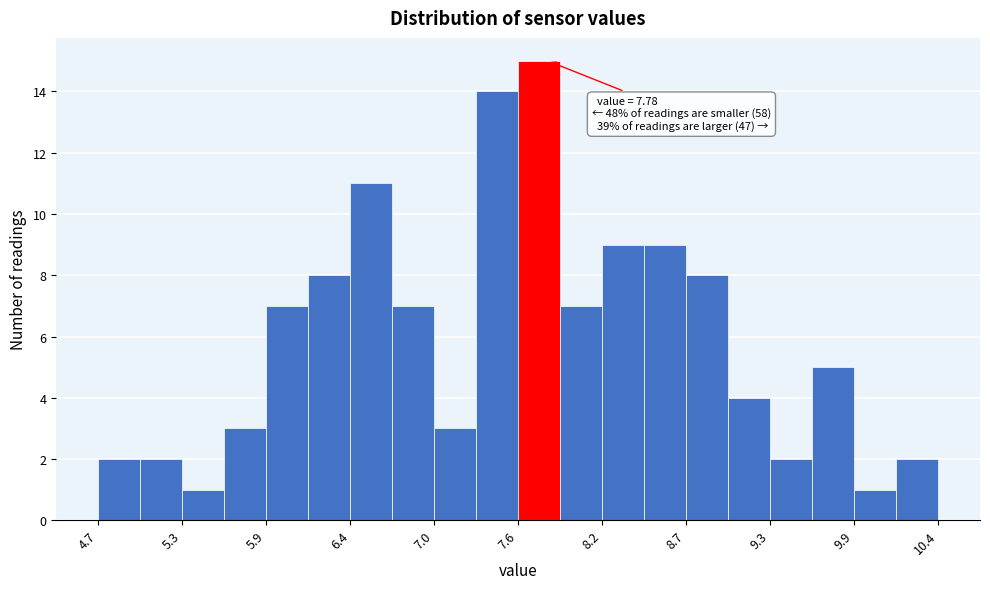

Read against the x-axis, roughly where is the centre of the tallest bar?

7.7